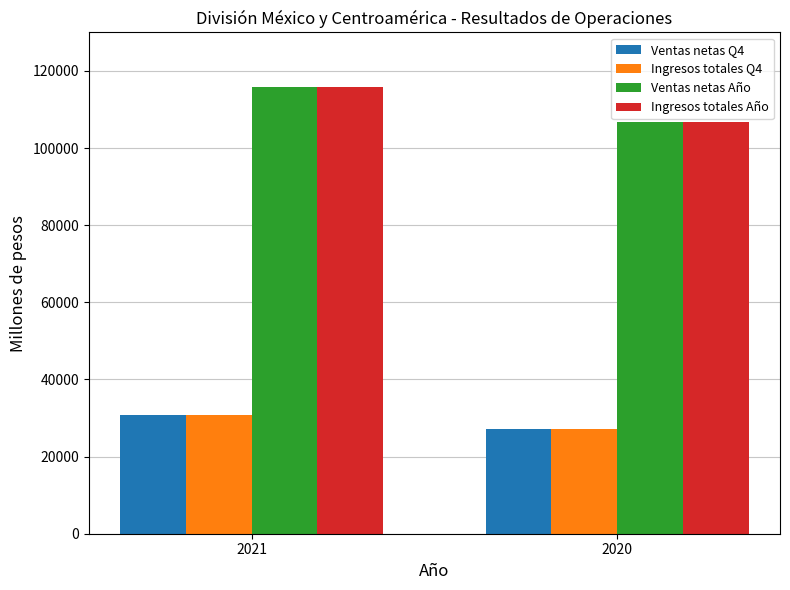

How many groups of bars are there?

2